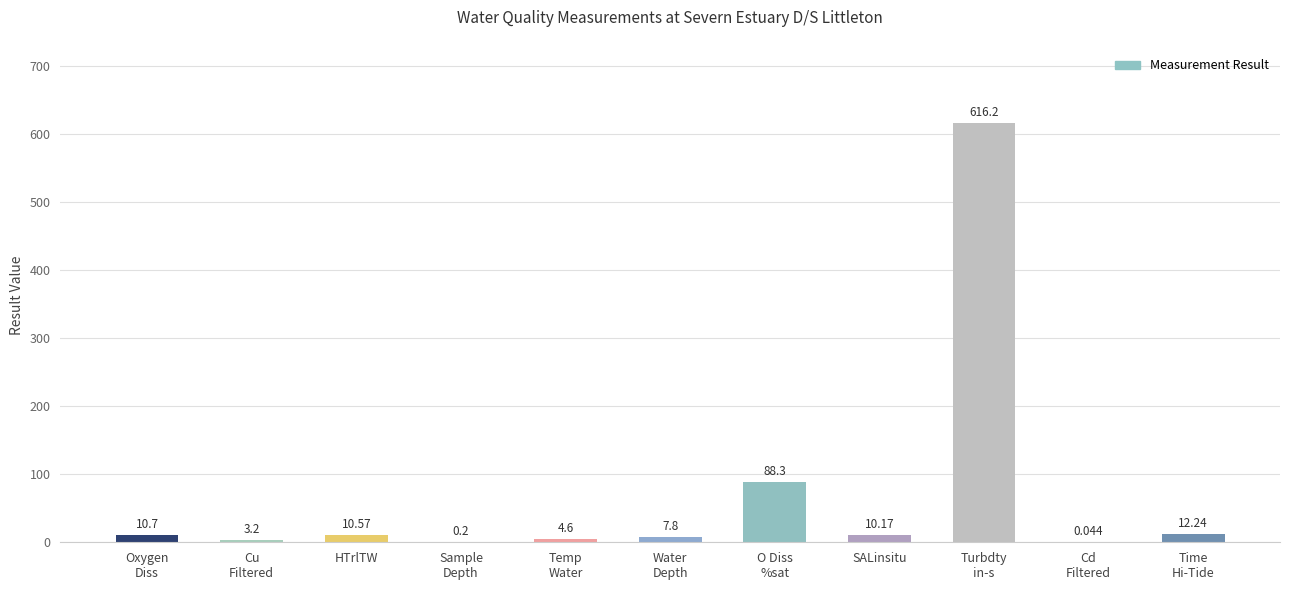

How many data points are above 10?

6